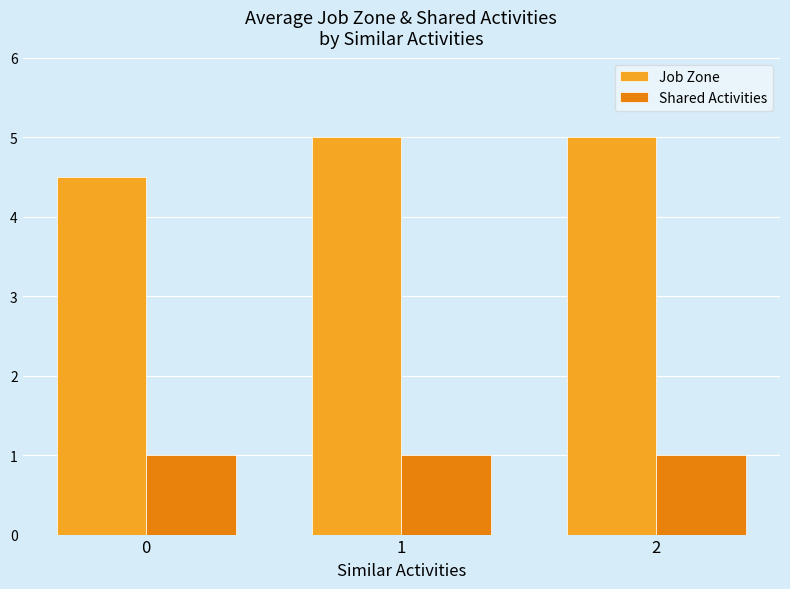

What is the minimum value shown in the chart?

1.0